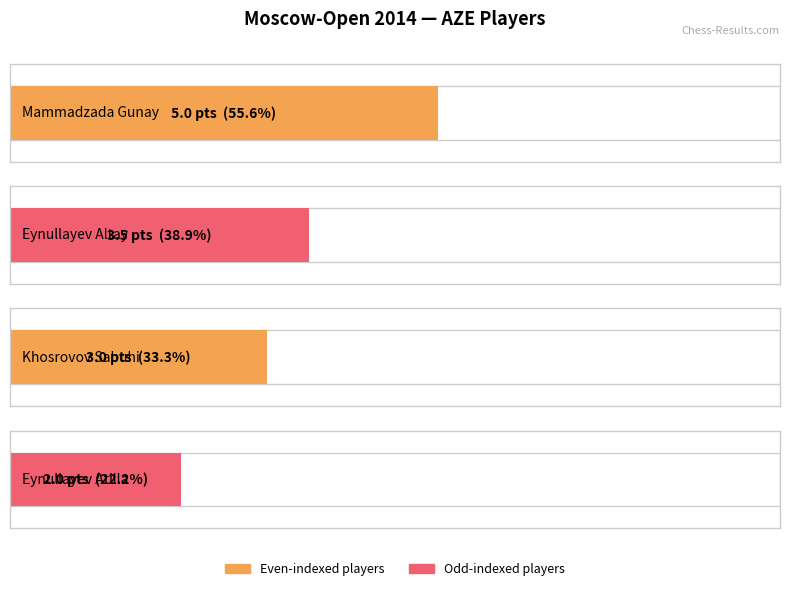

The chart shows a value of 3.0 at Khosrovov Sabuhi. True or false?

True